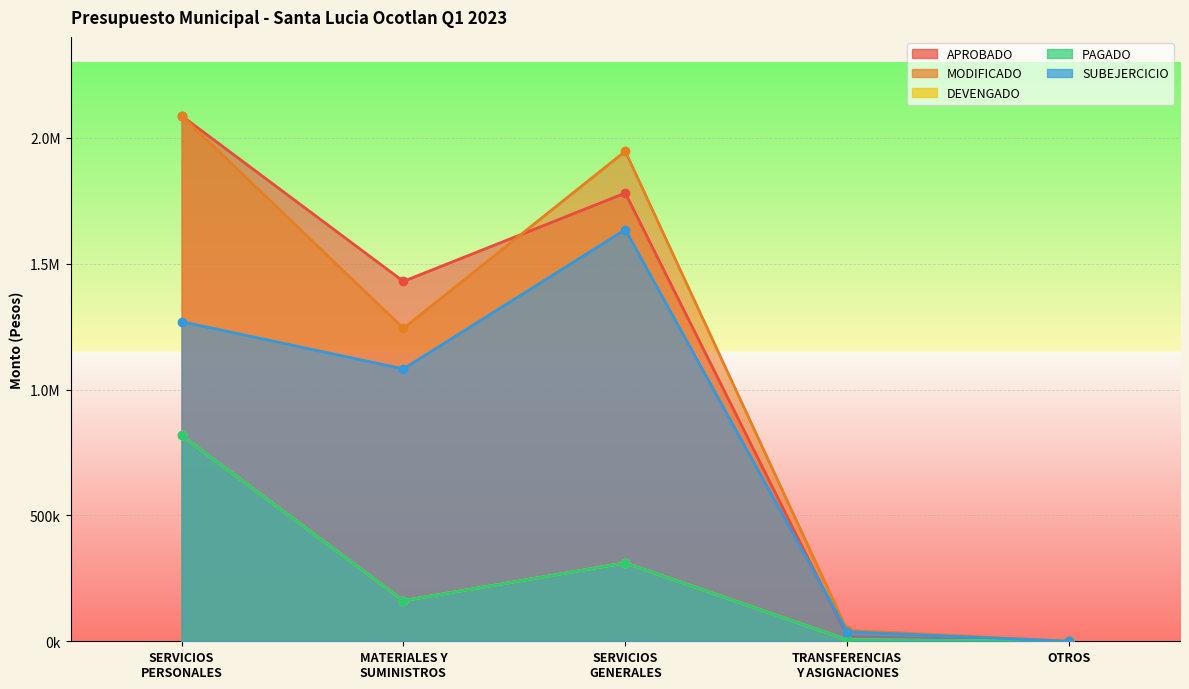

At which category does SUBEJERCICIO reach its first local valley?

MATERIALES Y
SUMINISTROS